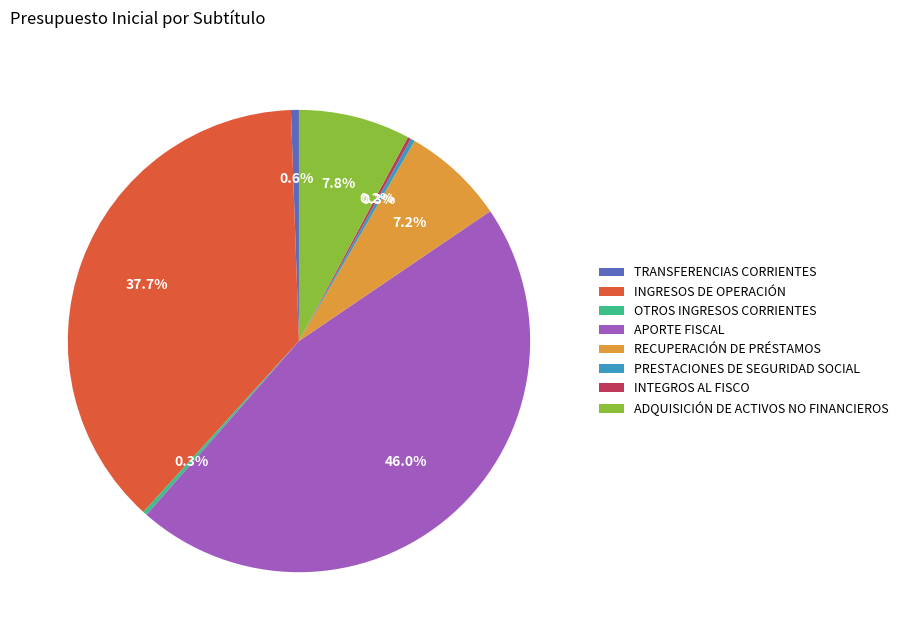

Which has a higher value, OTROS INGRESOS CORRIENTES or ADQUISICIÓN DE ACTIVOS NO FINANCIEROS?

ADQUISICIÓN DE ACTIVOS NO FINANCIEROS